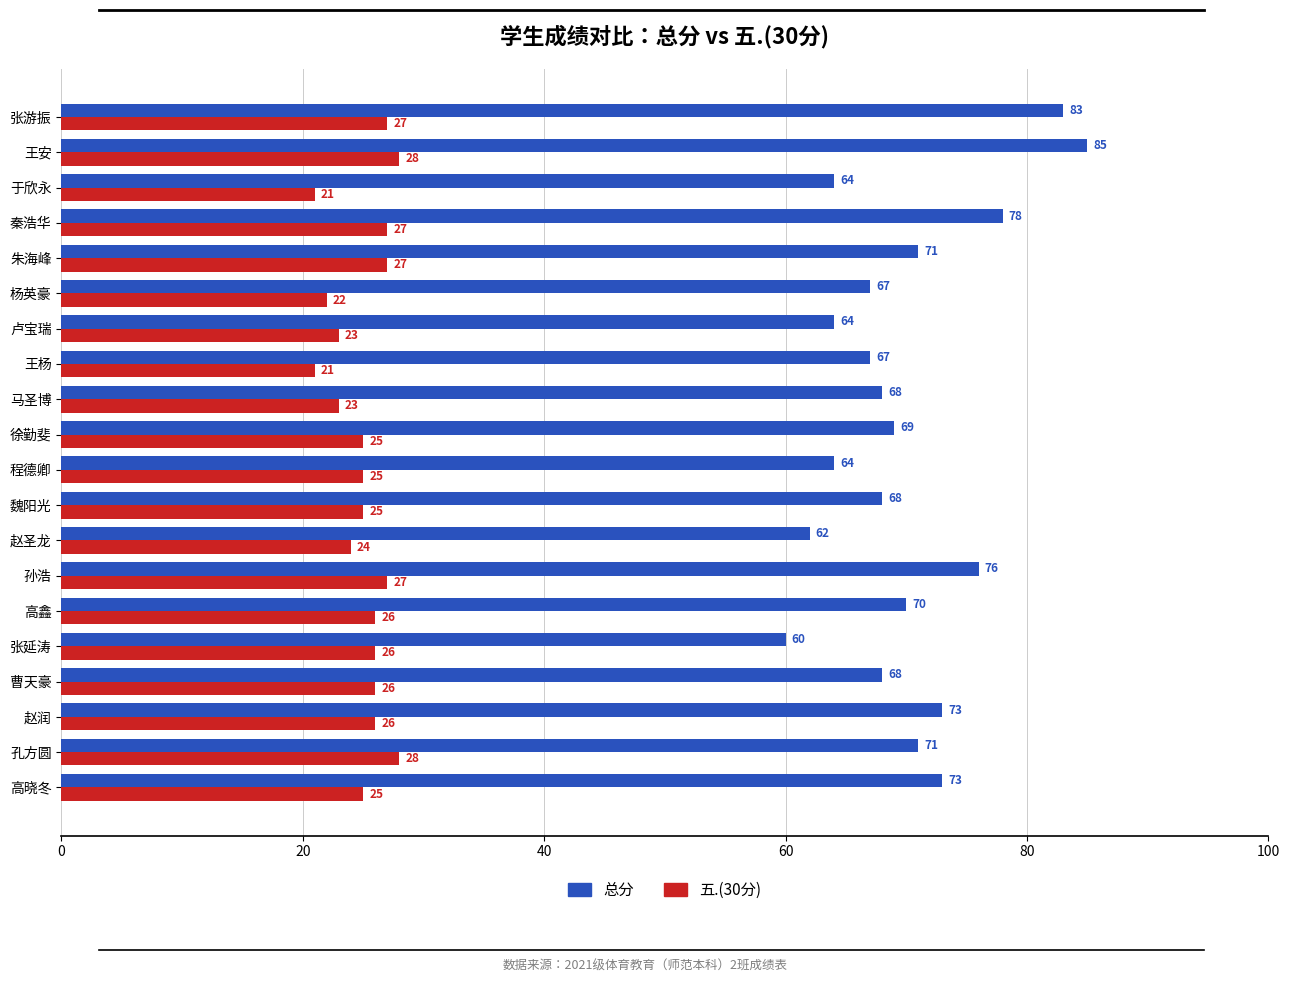

What is the maximum value for 五.(30分)?

28